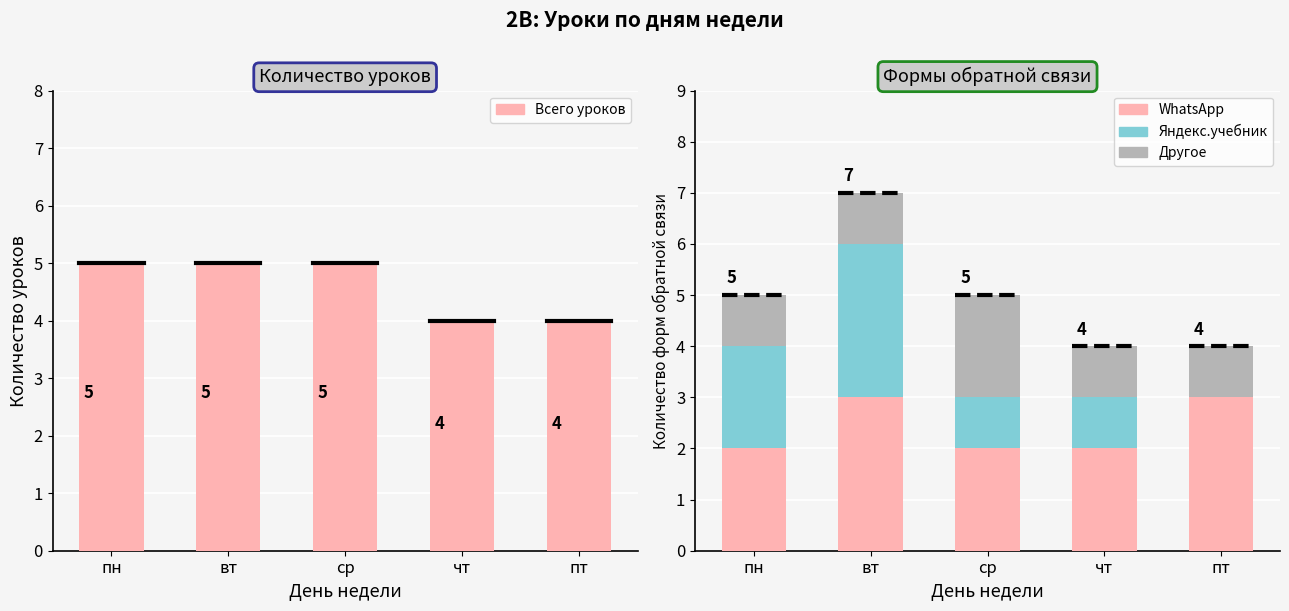

What position from the right is ср?

3